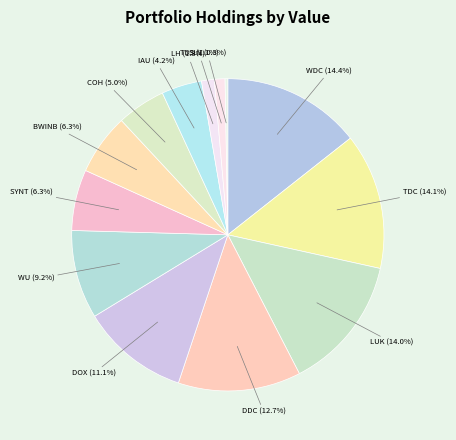

Rank the categories by value from lowest to highest.

ISHARES SILVER TRUST ISHARES, TELEPHONE & DATA SYS, LABORATORY CORP AMER HLDGS COM, ISHARES GOLD TRUST ISHARES, COACH INC COM, BALDWIN & LYONS INC CLASS B, SYNTEL INC COM, WESTERN UN CO COM, AMDOCS LTD SHS, DOMINION DIAMOND CO F, LEUCADIA NATL CORP COM, TERADATA CORP DEL COM, WESTERN DIGITAL CORP